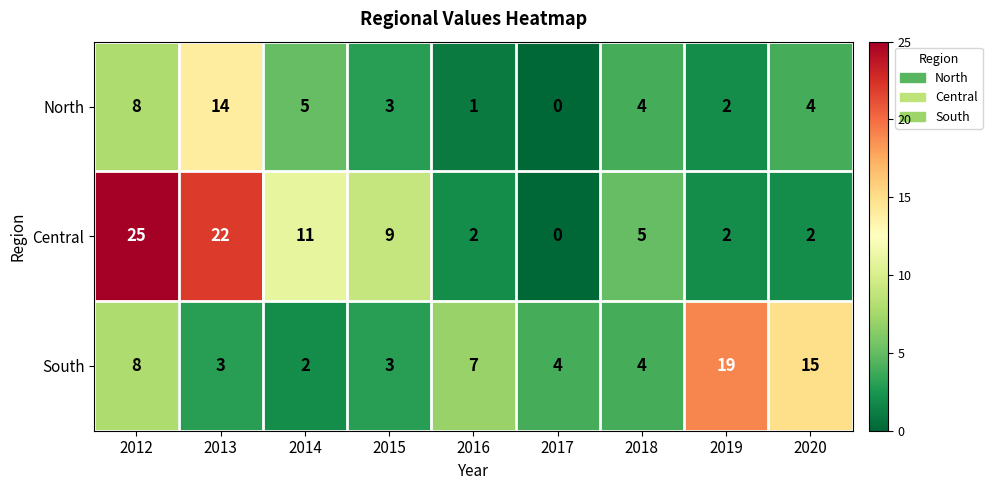

What is the average value of the South series?

7